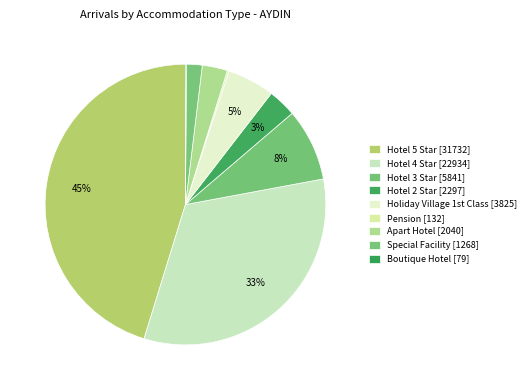

Approximately how many times larger is the value at Hotel 3 Star compared to Apart Hotel?

2.9